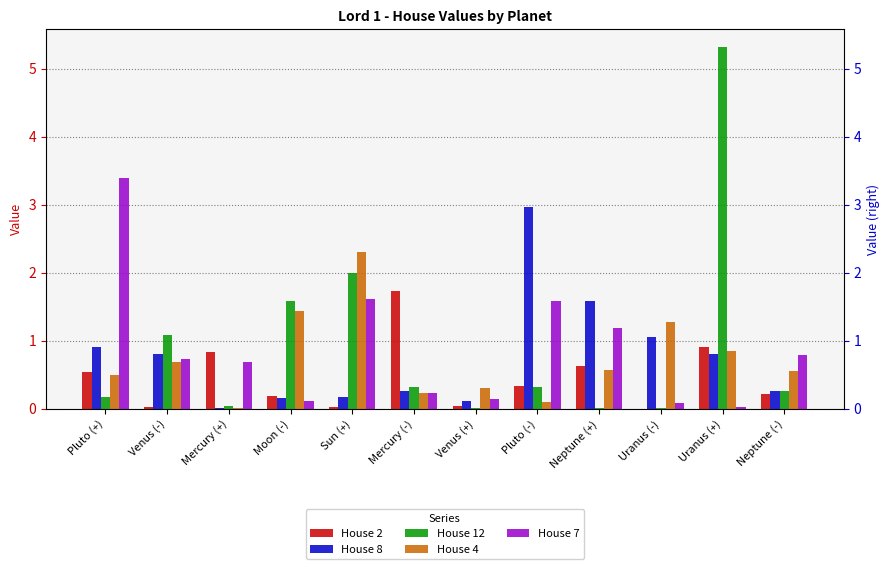

How many bars are there in total?

60